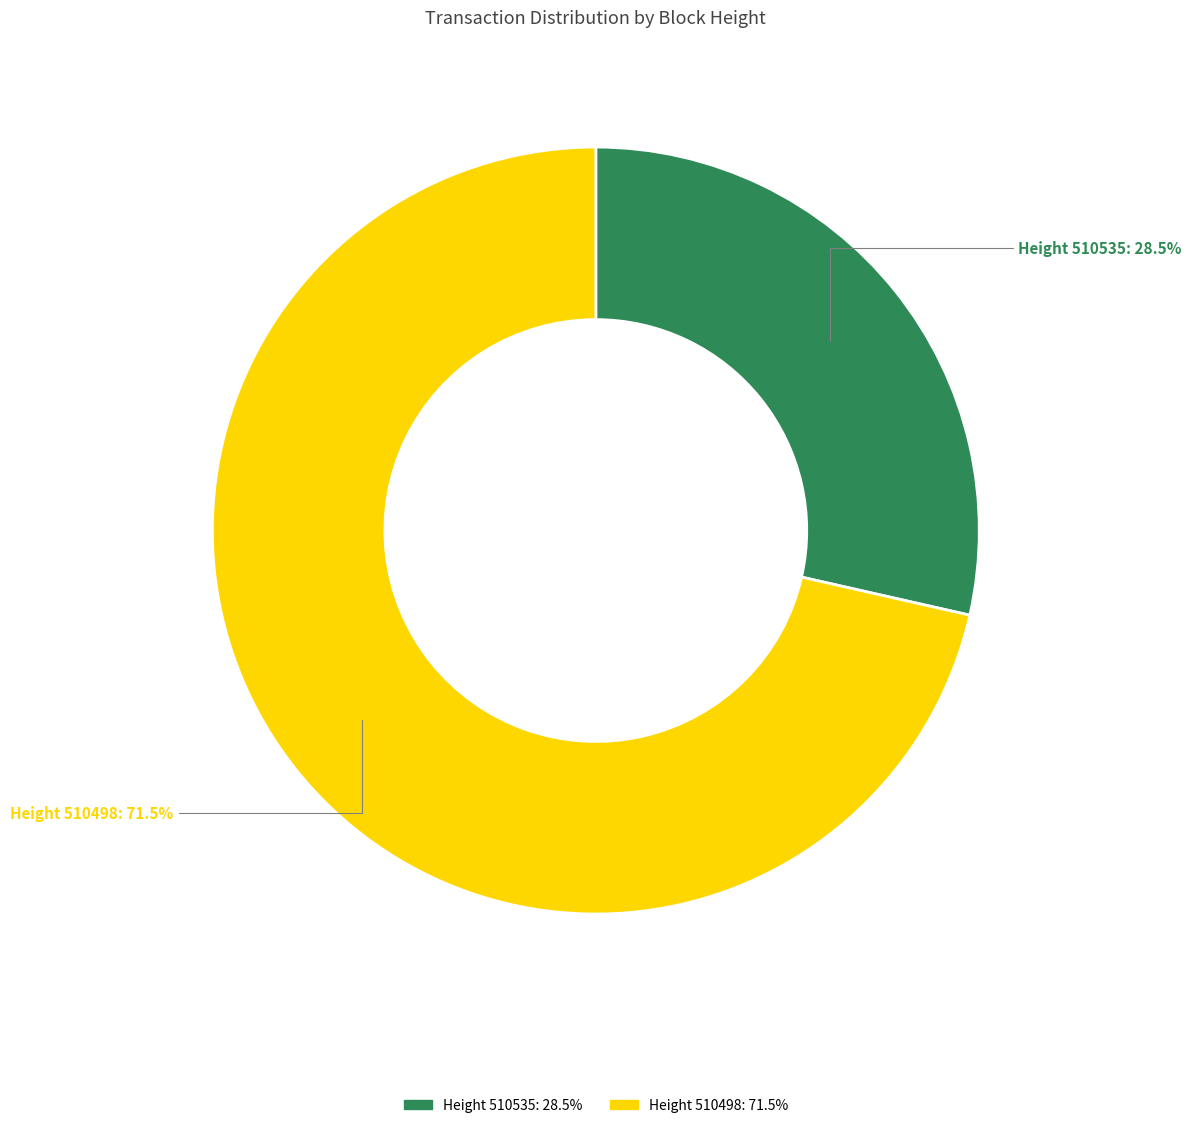

Which category has the biggest portion of the pie?

Height 510498